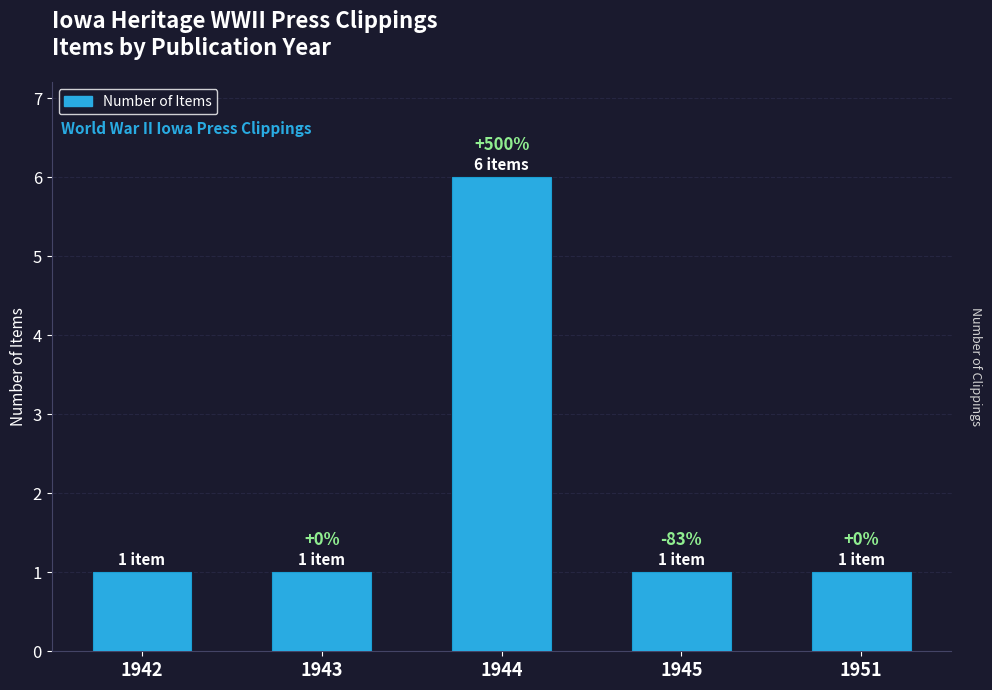

True or false: the data shows 6 at 1944.

True